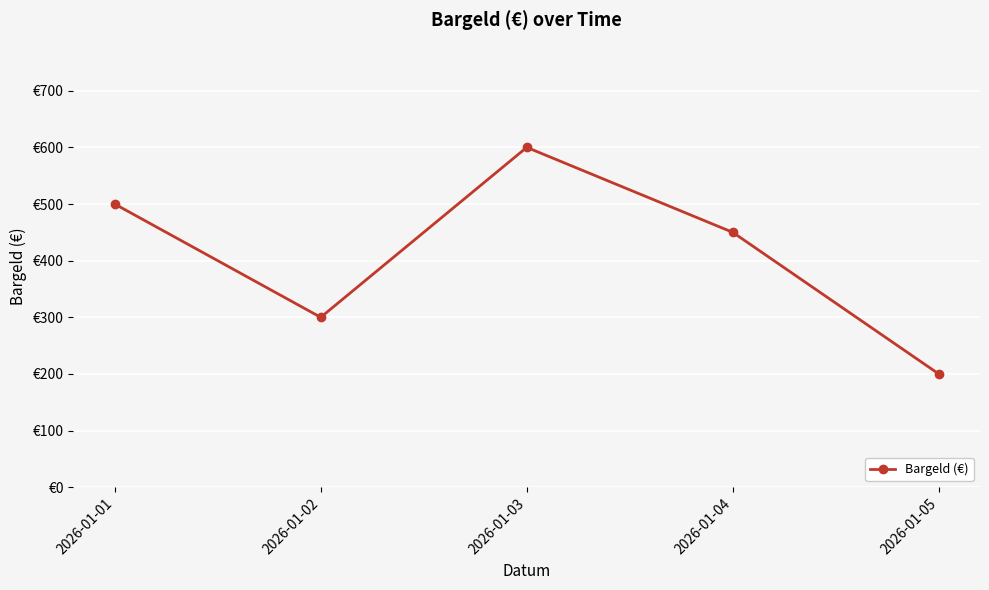

Which label corresponds to the smallest value in the chart?

2026-01-05